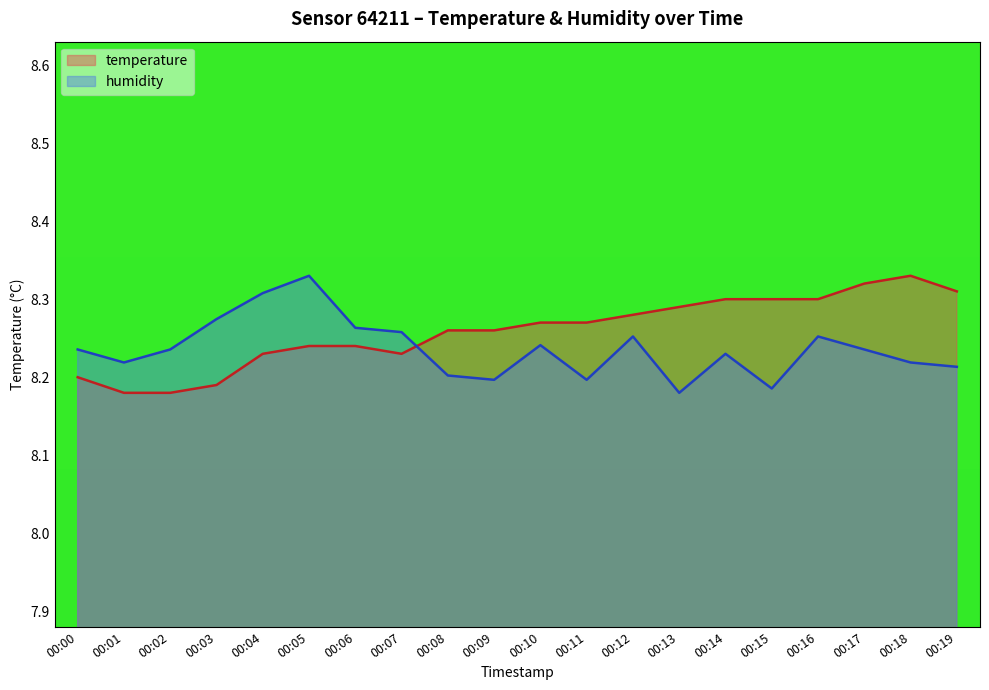

The value of temperature at 00:02 is 2.5. True or false?

False